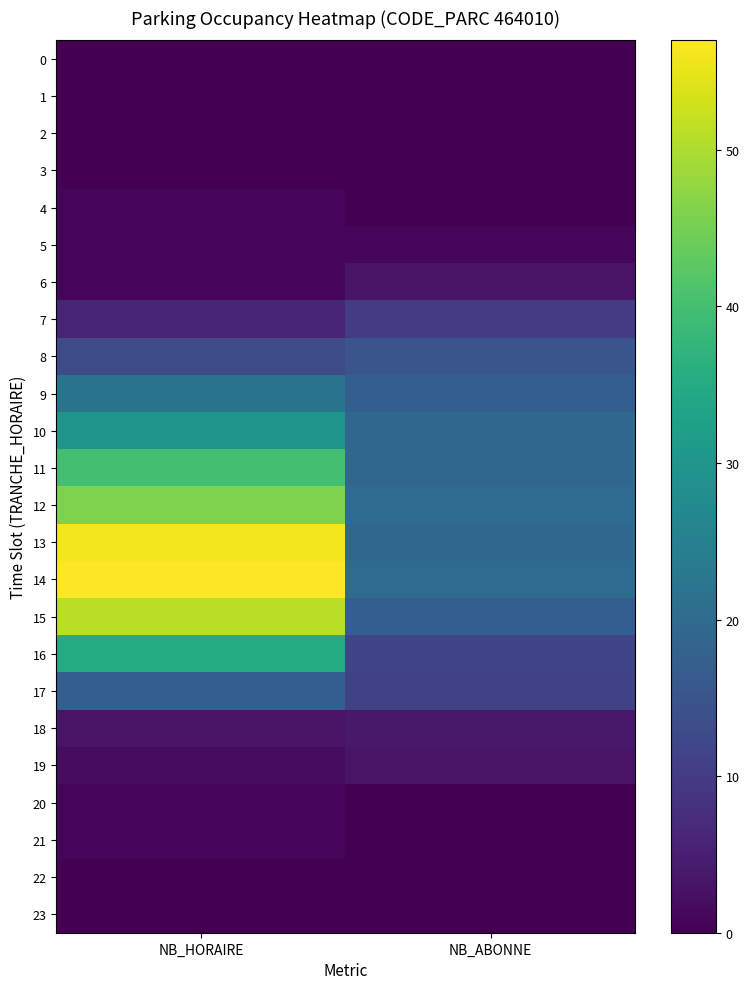

Reading right to left, transcribe all the data shown in this chart.

0: NB_ABONNE=0	NB_HORAIRE=0
1: NB_ABONNE=0	NB_HORAIRE=0
2: NB_ABONNE=0	NB_HORAIRE=0
3: NB_ABONNE=0	NB_HORAIRE=0
4: NB_ABONNE=0	NB_HORAIRE=1
5: NB_ABONNE=1	NB_HORAIRE=1
6: NB_ABONNE=3	NB_HORAIRE=1
7: NB_ABONNE=10	NB_HORAIRE=6
8: NB_ABONNE=15	NB_HORAIRE=13
9: NB_ABONNE=17	NB_HORAIRE=22
10: NB_ABONNE=19	NB_HORAIRE=30
11: NB_ABONNE=19	NB_HORAIRE=40
12: NB_ABONNE=20	NB_HORAIRE=46
13: NB_ABONNE=19	NB_HORAIRE=56
14: NB_ABONNE=20	NB_HORAIRE=57
15: NB_ABONNE=17	NB_HORAIRE=51
16: NB_ABONNE=12	NB_HORAIRE=35
17: NB_ABONNE=11	NB_HORAIRE=17
18: NB_ABONNE=4	NB_HORAIRE=3
19: NB_ABONNE=3	NB_HORAIRE=2
20: NB_ABONNE=0	NB_HORAIRE=1
21: NB_ABONNE=0	NB_HORAIRE=1
22: NB_ABONNE=0	NB_HORAIRE=0
23: NB_ABONNE=0	NB_HORAIRE=0